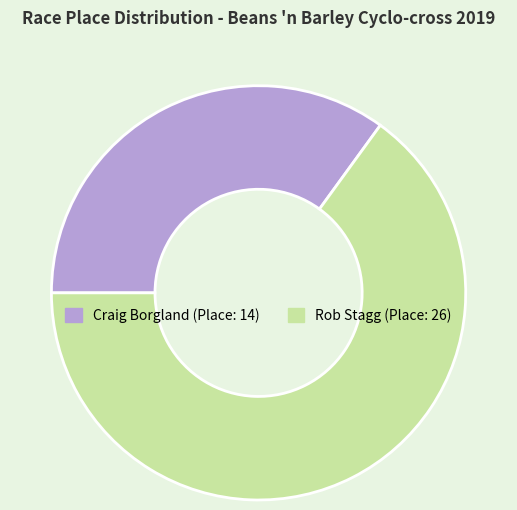

Combined, do Rob Stagg and Craig Borgland account for over 50%?

Yes